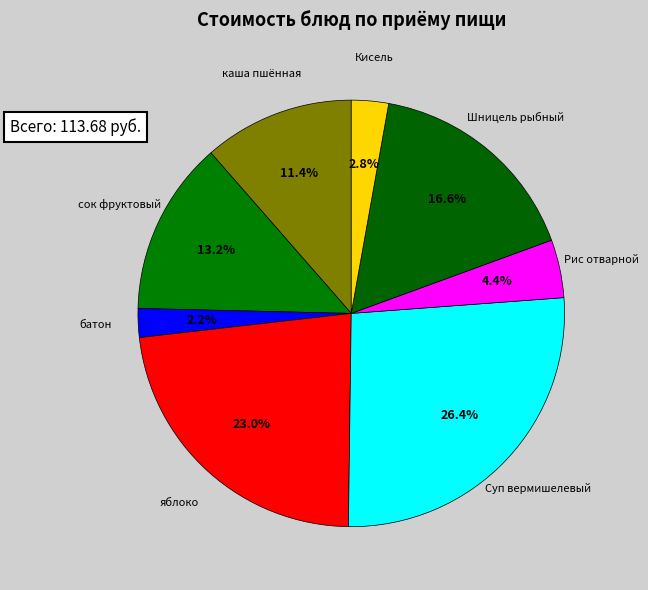

What is the smallest slice in the pie chart?

батон